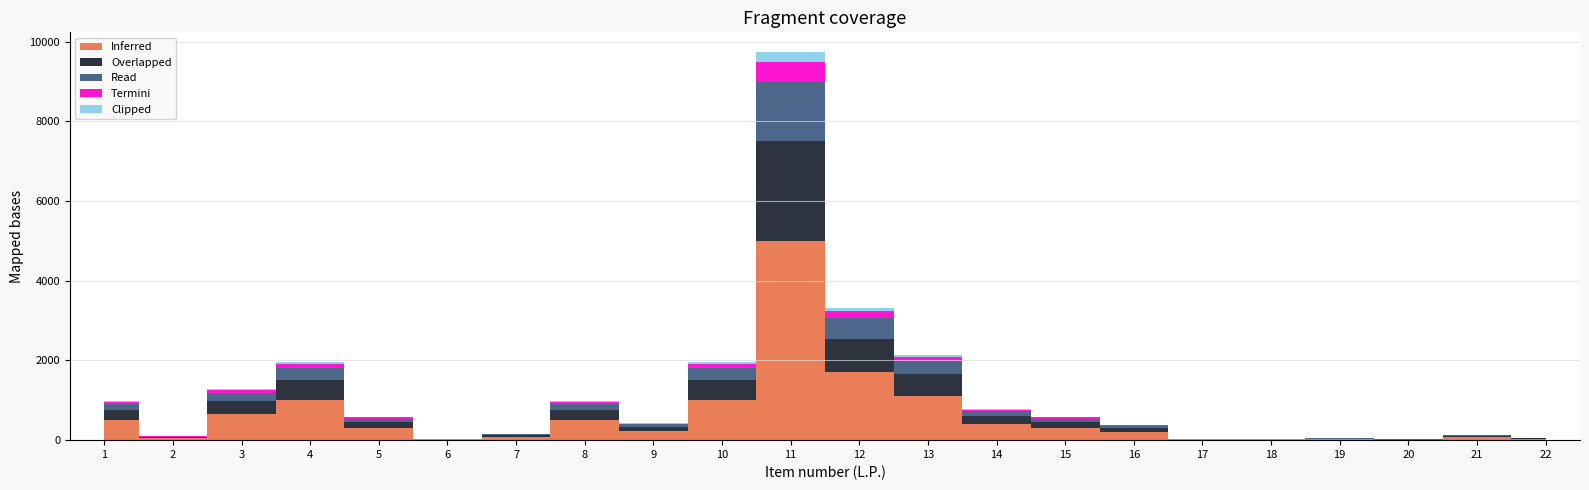

At how many categories does at least one series exceed 3955?

1